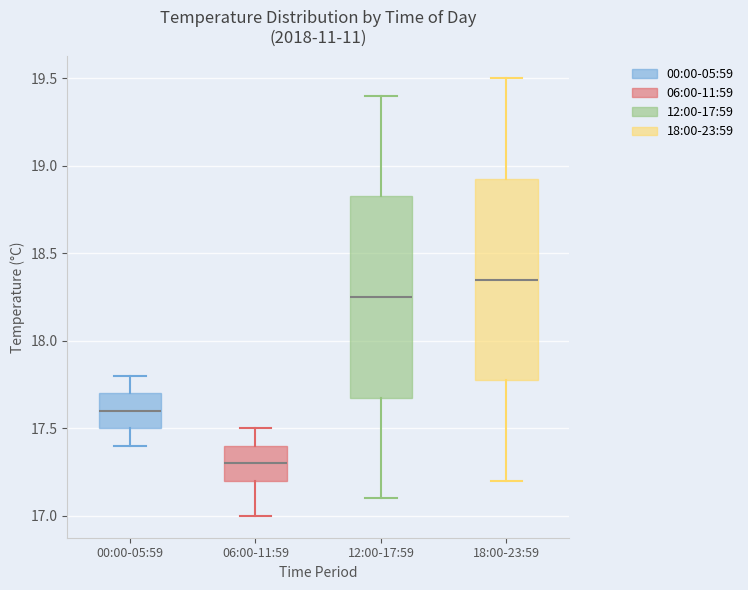

Where does the upper whisker of the box for 06:00-11:59 end on the y-axis? The values are not printed on the chart, so give them approximately, as read against the axis.

17.50